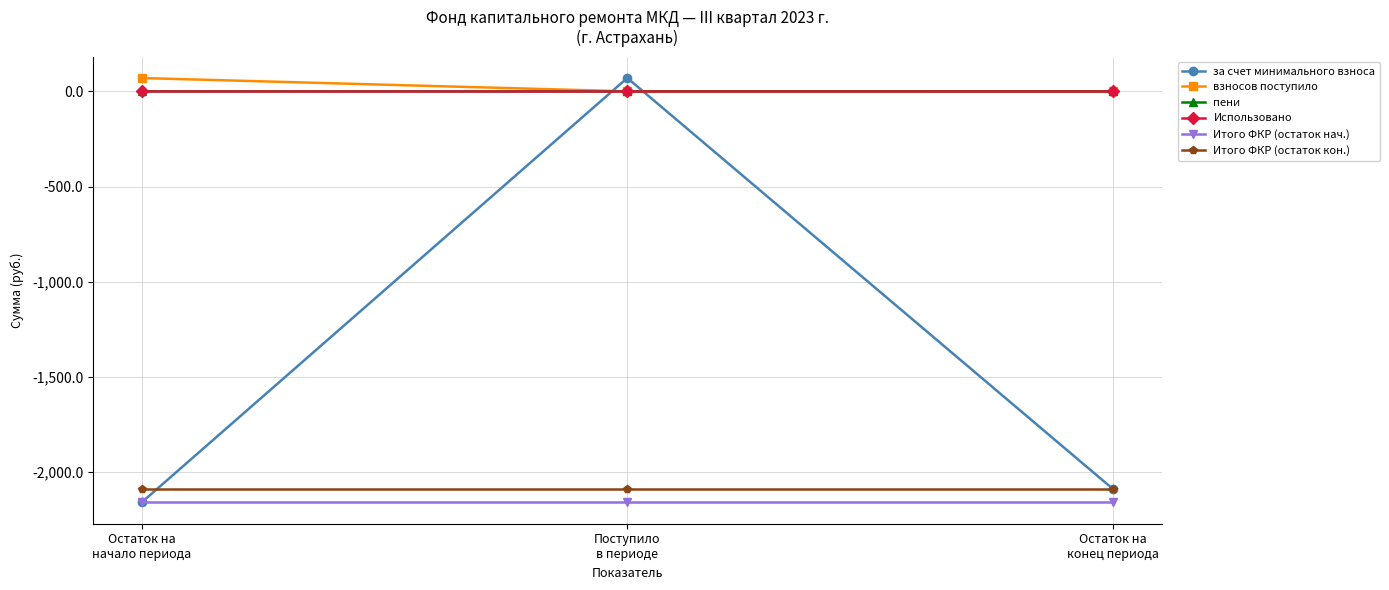

What is the lowest value of the Итого ФКР (остаток кон.) series?

-2088.6